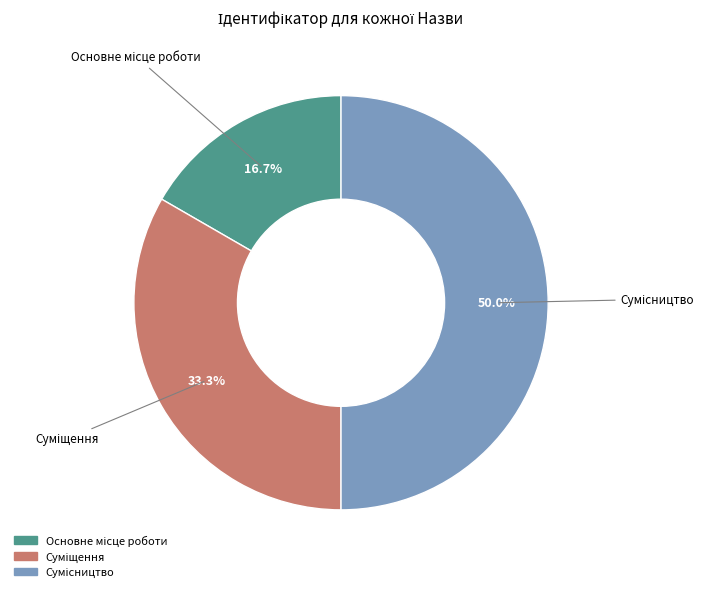

Does Суміщення account for over 50% of the chart?

No